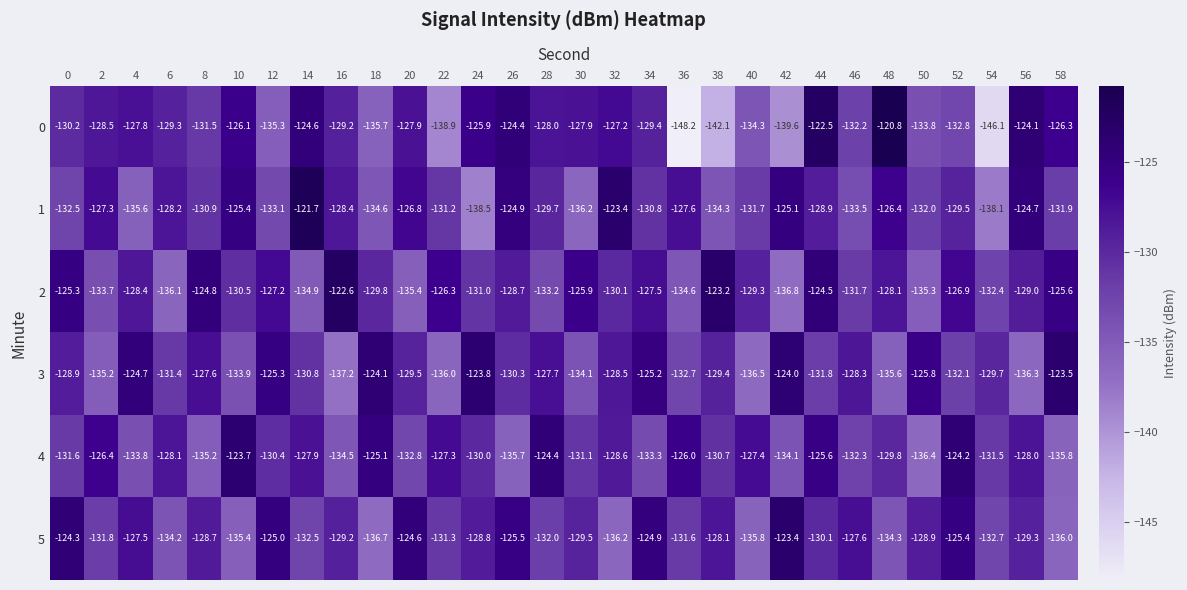

How many series are shown in this chart?

6